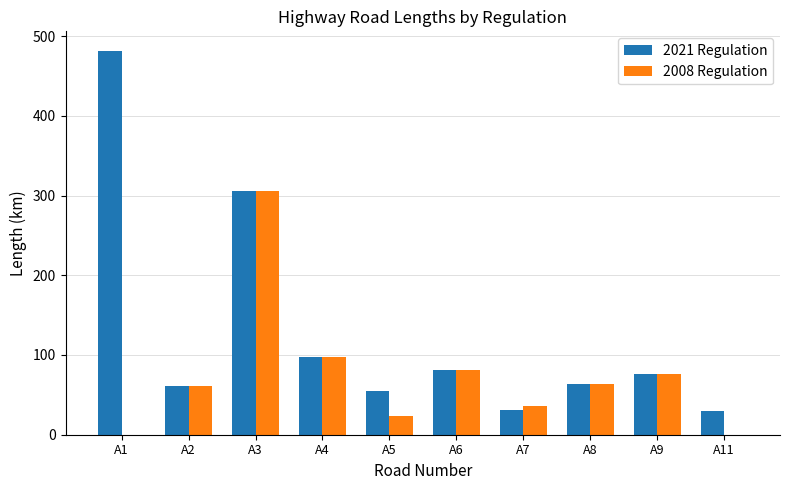

Is it true that 2021 Regulation equals 29.3 at A11?

True